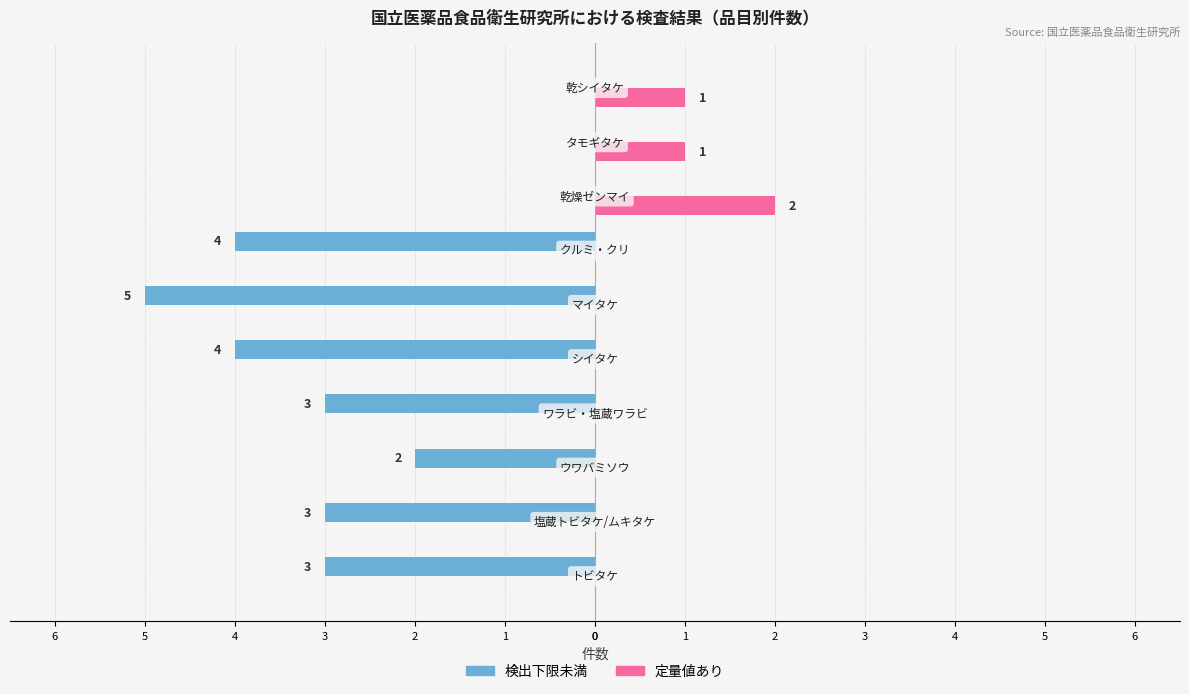

What is the difference between the maximum and second lowest values in the 定量値あり series?

2